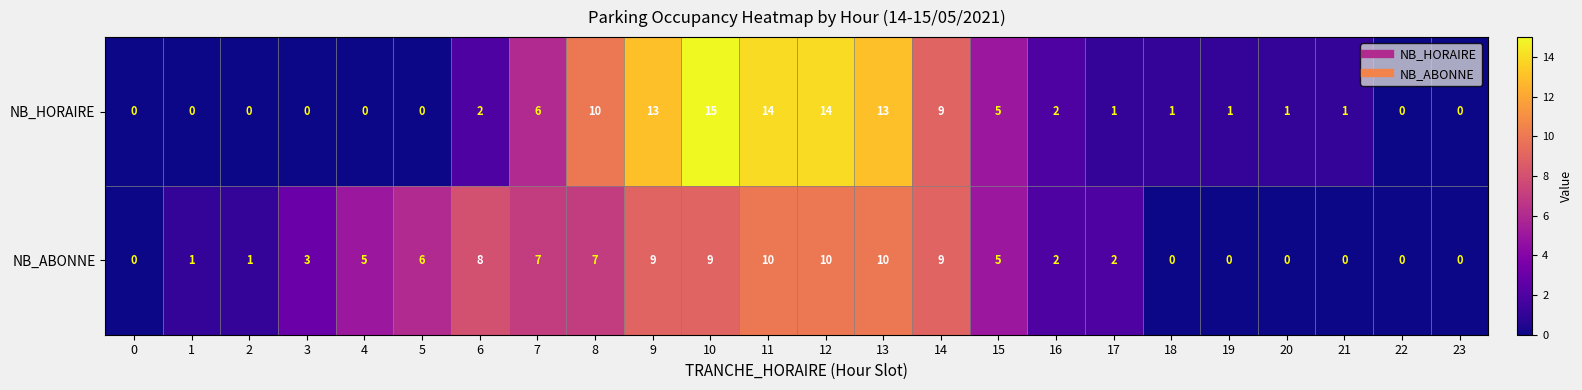

At how many categories does at least one series exceed 12?

5